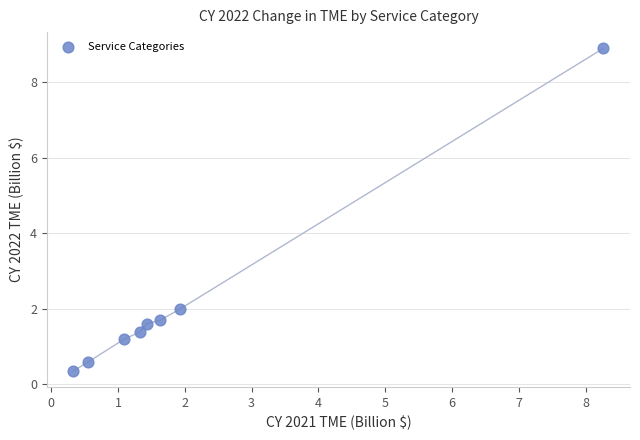

What Y value in the scatter plot is closest to 4?

2.0